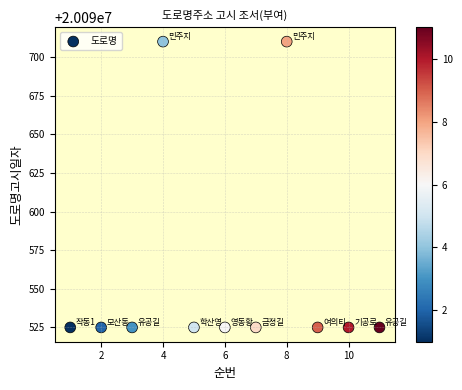

What is the average X value?

6